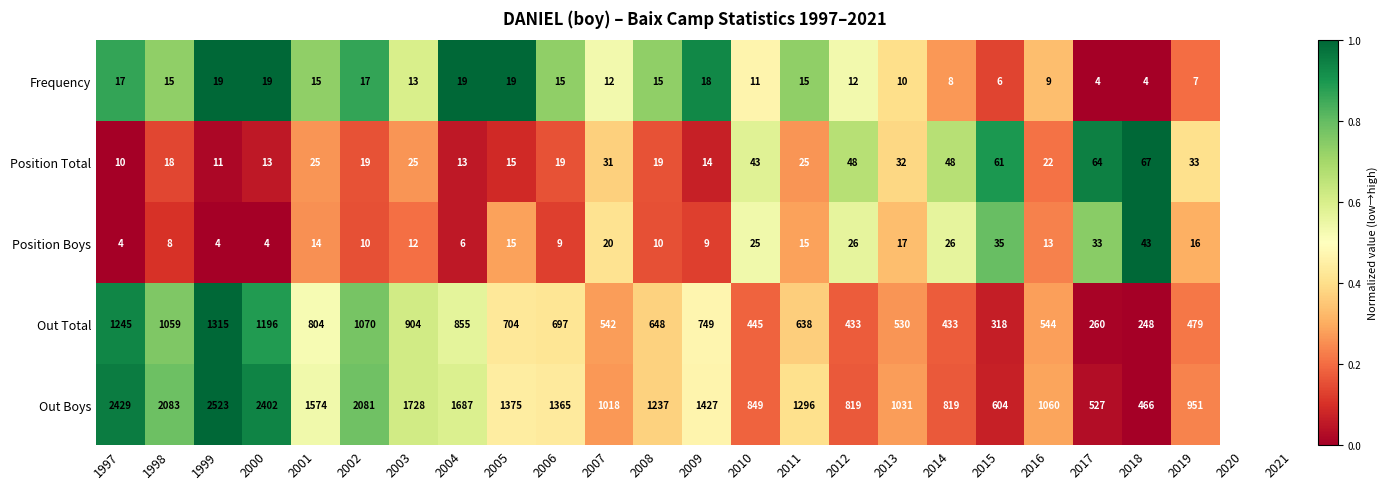

What is the difference between the maximum and minimum values in the Out Total series?

1067